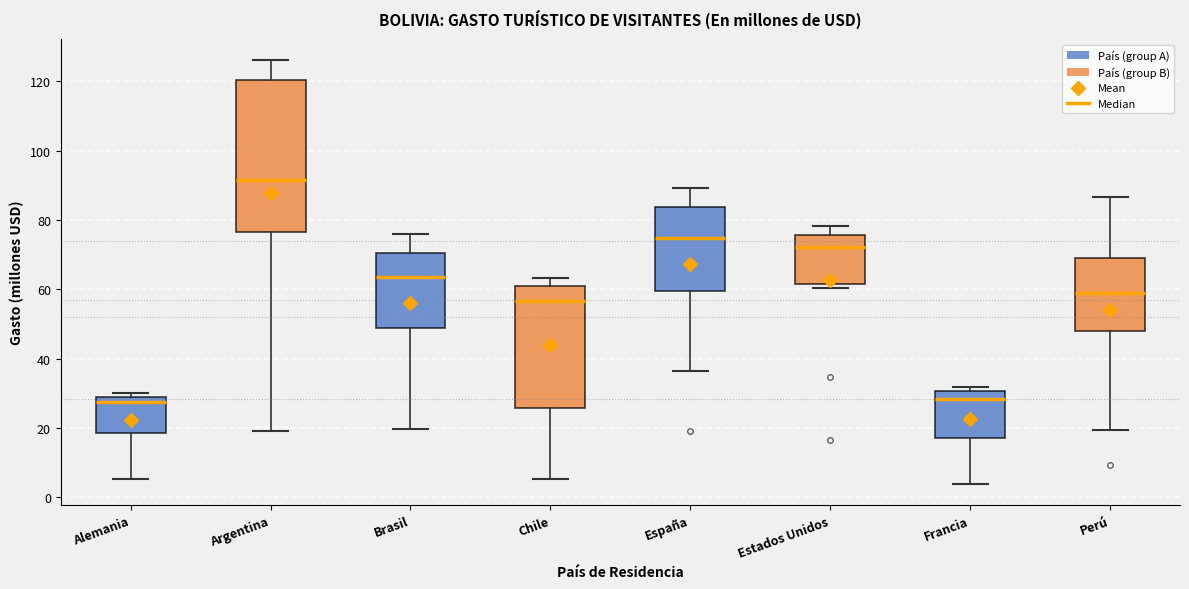

Comparing the boxes themselves (not the whiskers), which one is the tallest?

Argentina